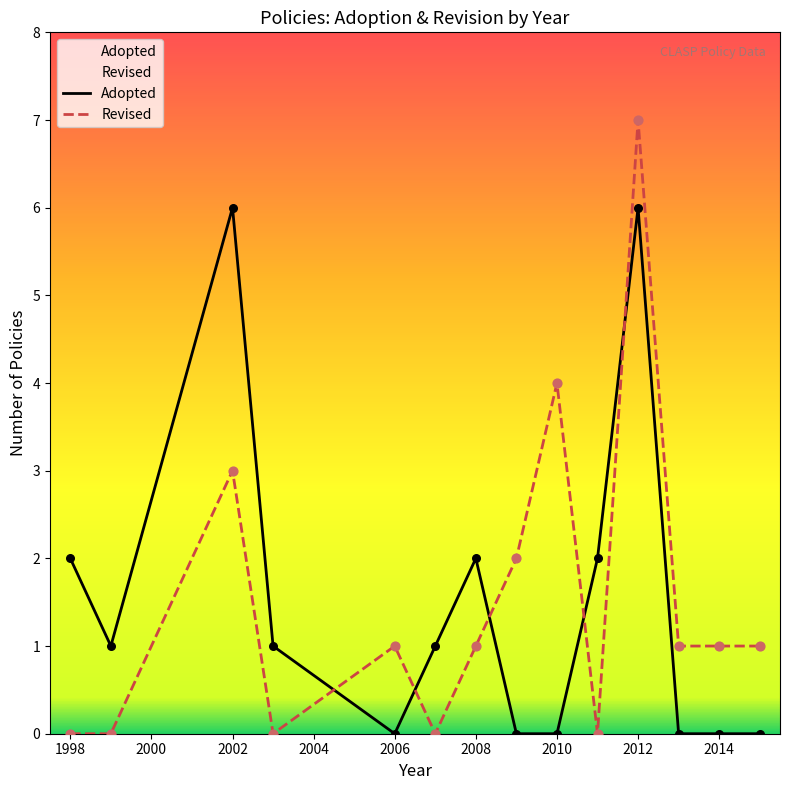

Which series contains the highest Y value?

Revised